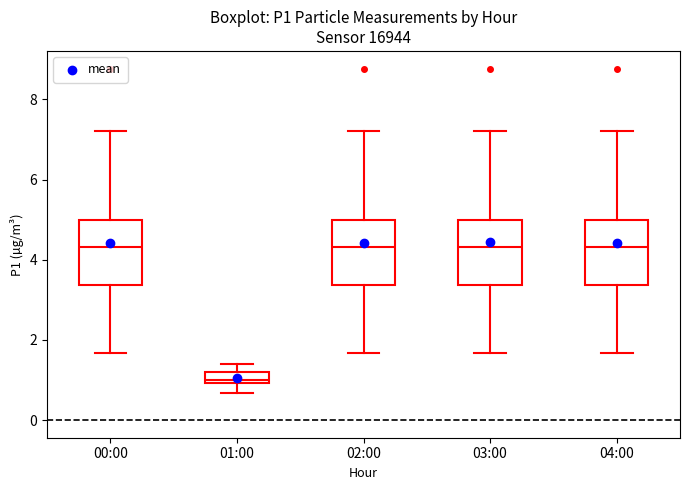

Where is the lower edge of the box for 01:00 on the y-axis? The values are not printed on the chart, so give them approximately, as read against the axis.

1.0